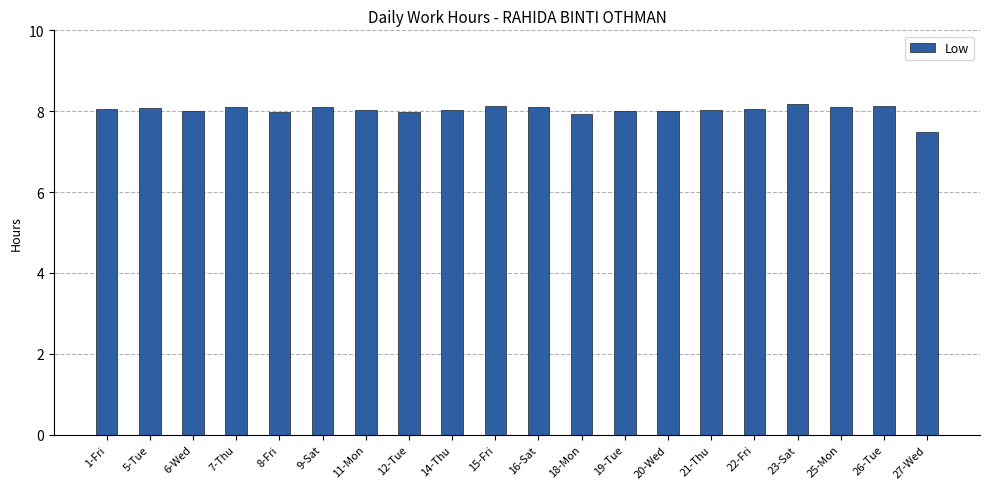

At which label is the value closest to 7?

27-Wed